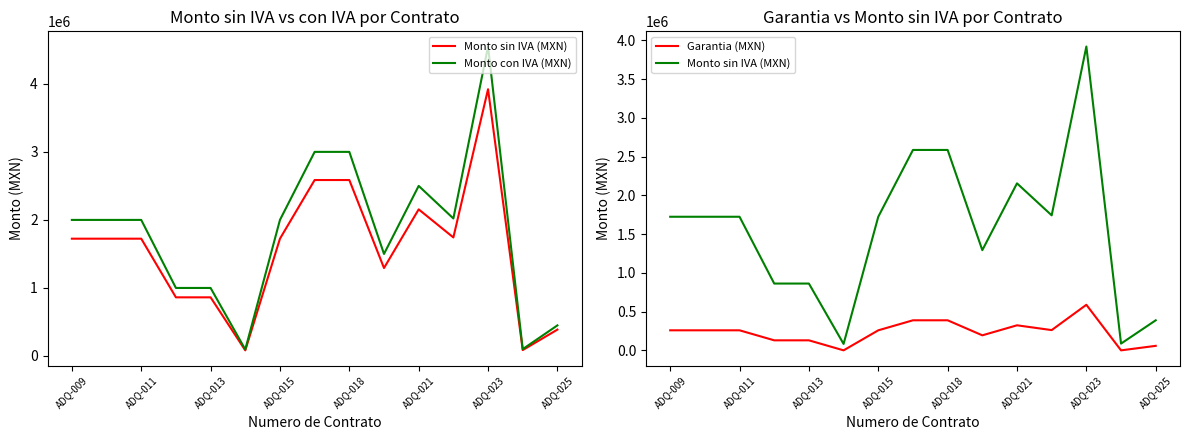

How many lines are shown in the chart?

3